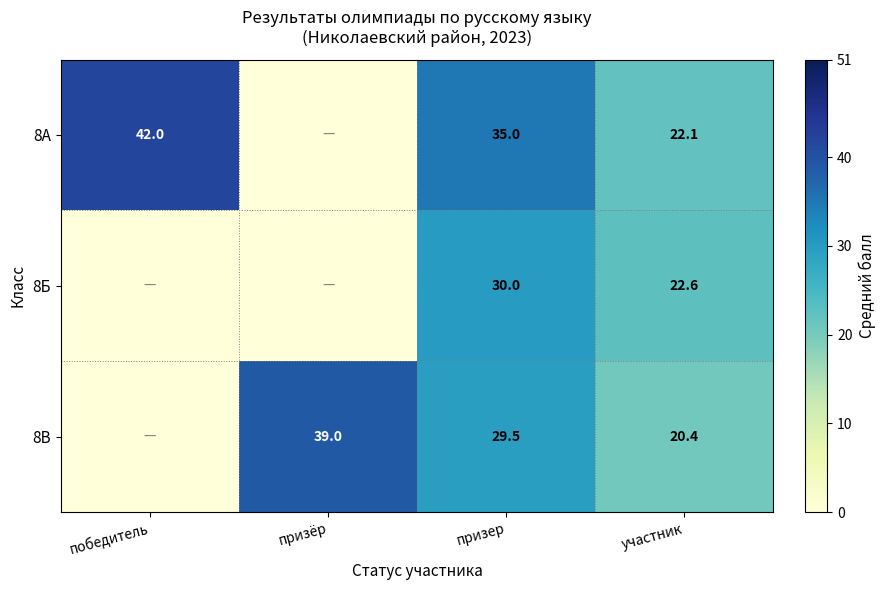

Rank the series at призер from highest to lowest value.

8А, 8Б, 8В